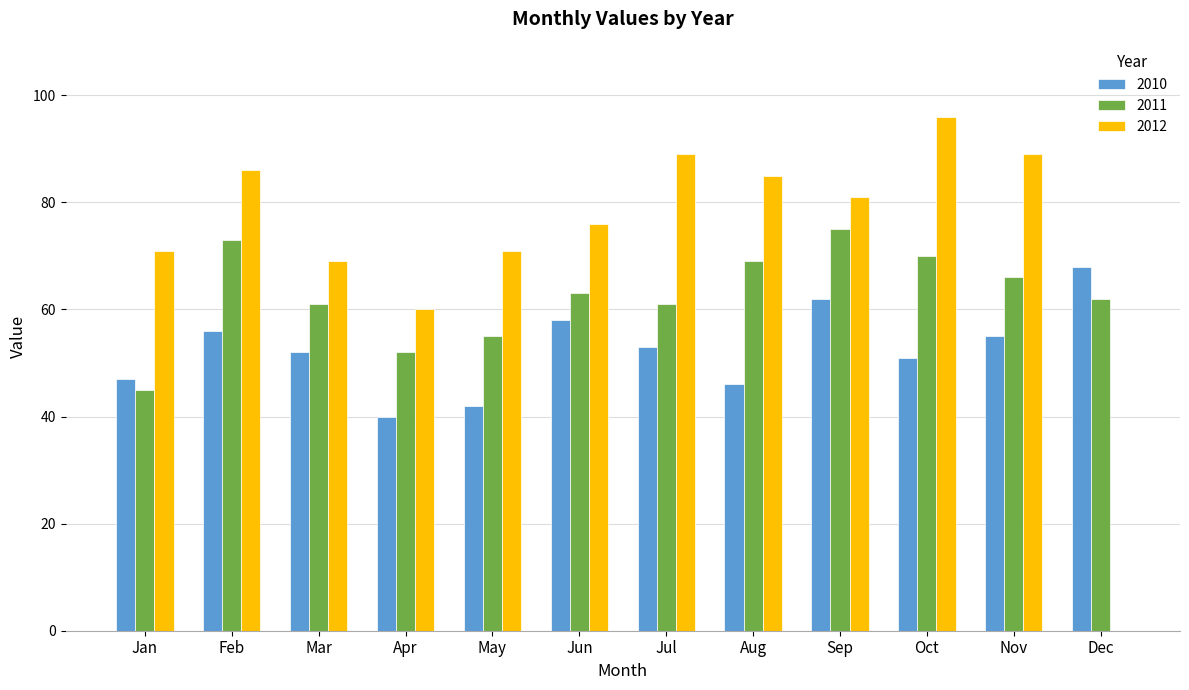

How many groups of bars are there?

12